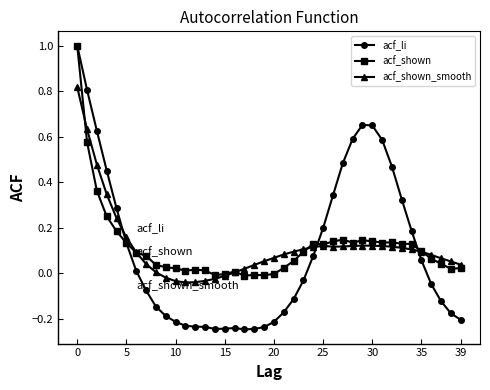

Which series has the largest range (max minus min)?

acf_li